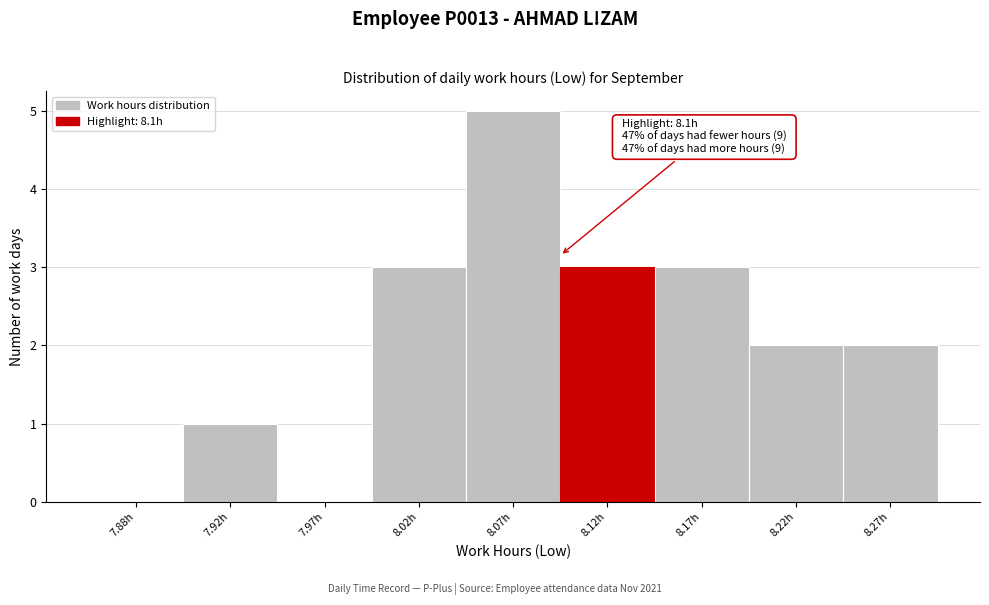

Reading left to right, extract all data points from this chart.

7.88h=0	7.92h=1	7.97h=0	8.02h=3	8.07h=5	8.12h=3	8.17h=3	8.22h=2	8.27h=2